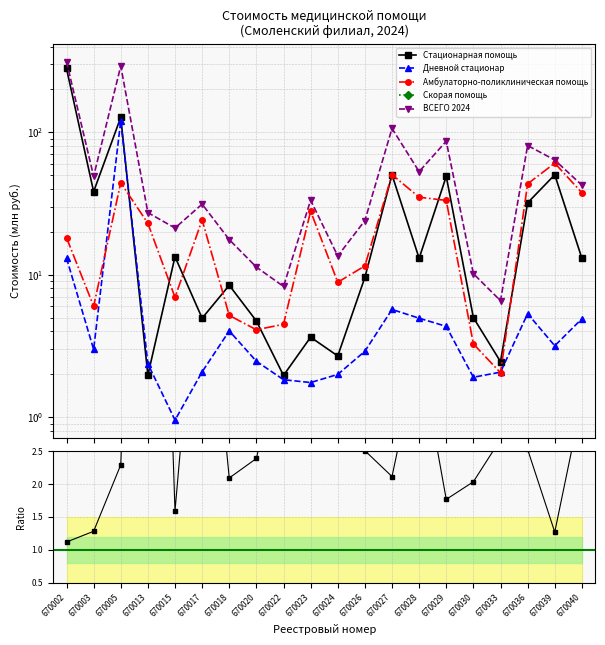

The Ratio ВСЕГО/Стационарная series shows 1.4 at 670024. True or false?

False